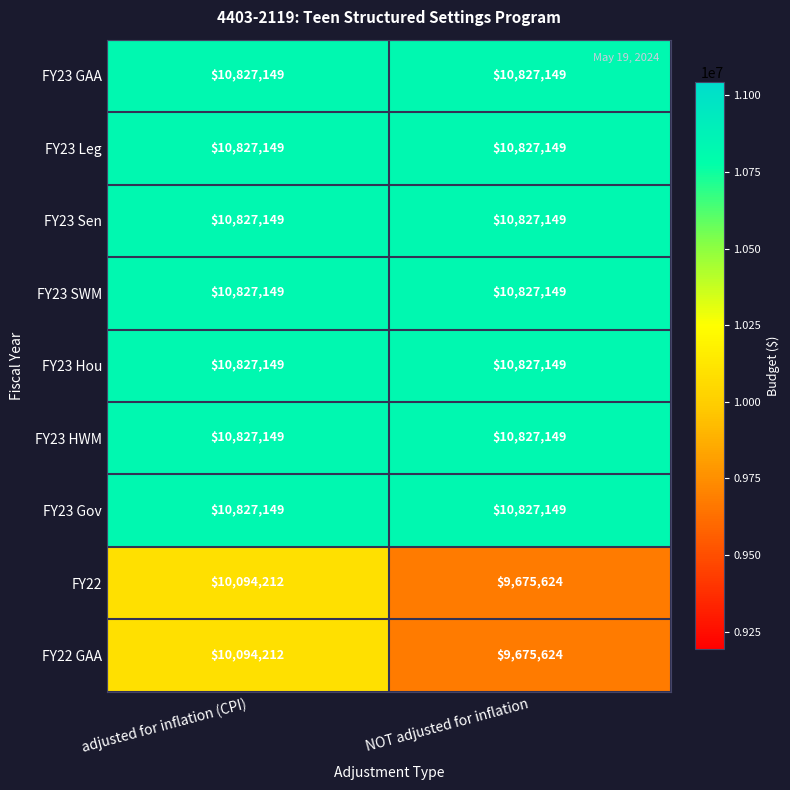

At which category is the sum across all series the highest?

adjusted for inflation (CPI)